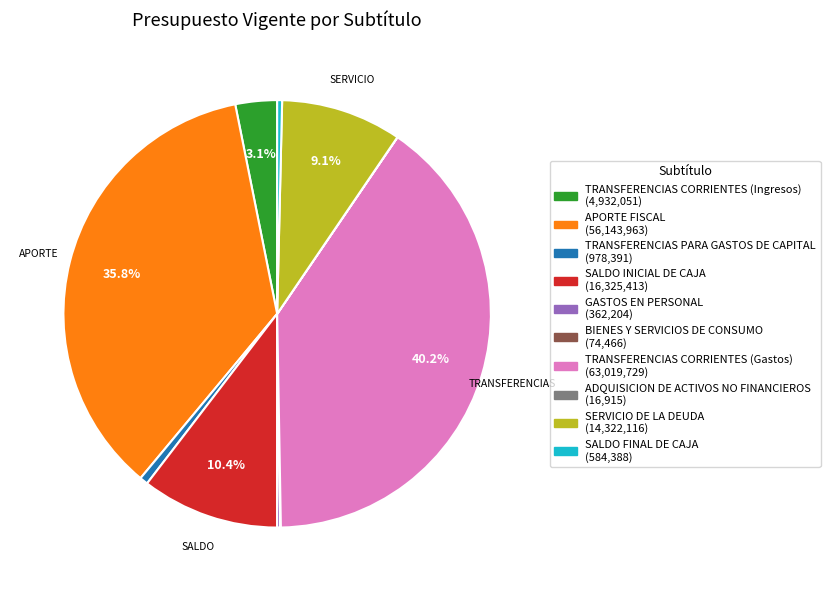

Is there a majority slice in this chart?

No